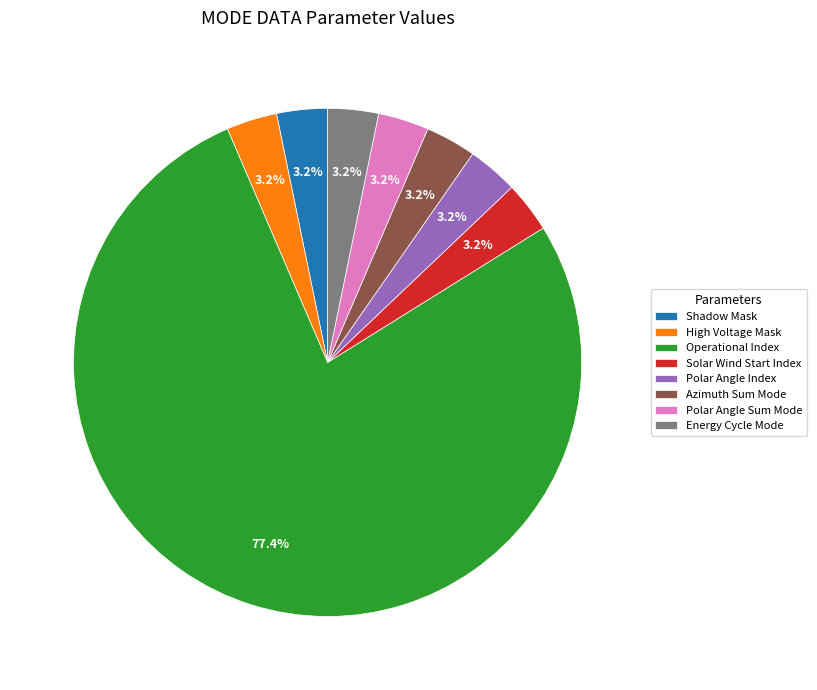

Does any single category account for the majority?

Yes